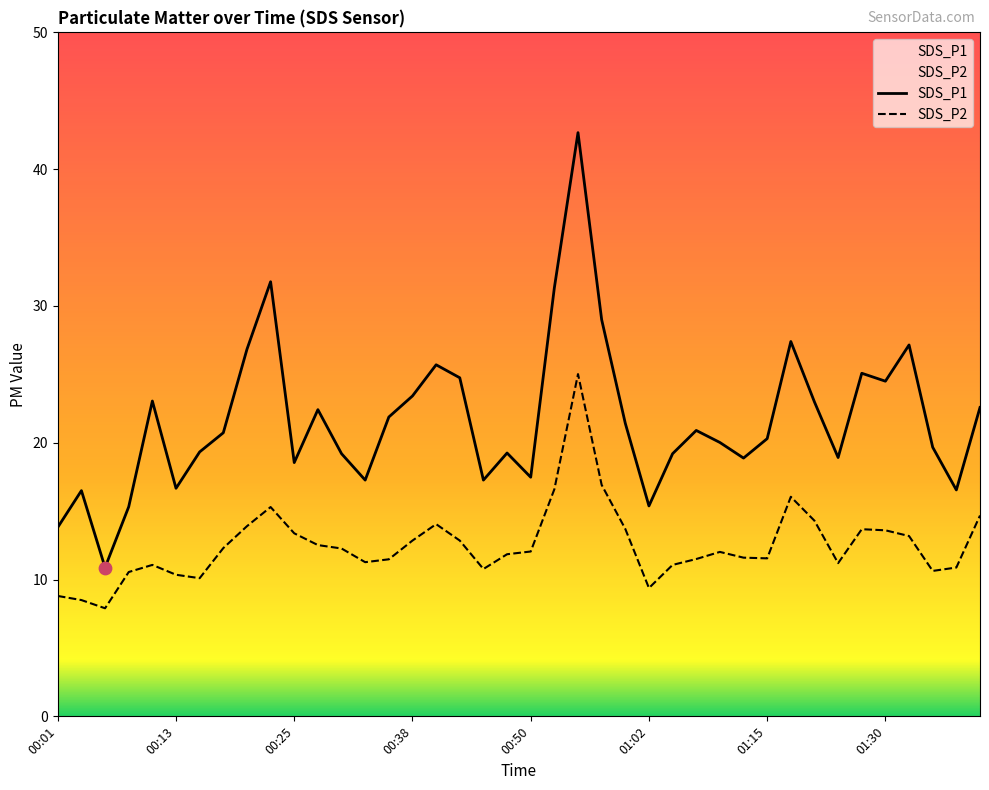

Which series reaches the maximum Y coordinate?

SDS_P1